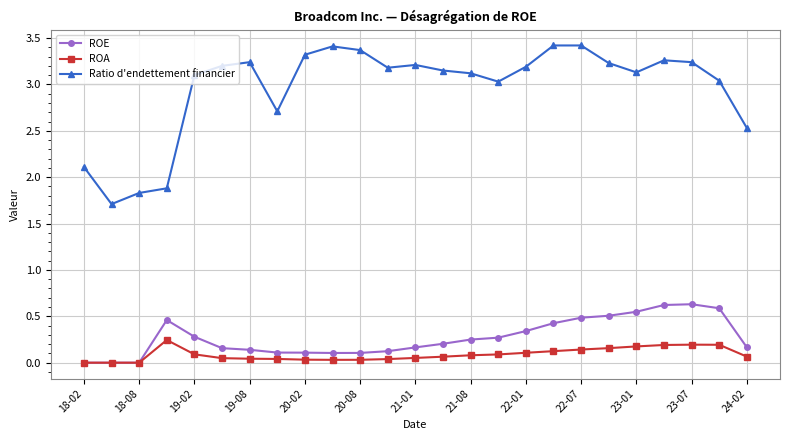

True or false: ROE has more than 1 points higher than both neighbors.

True